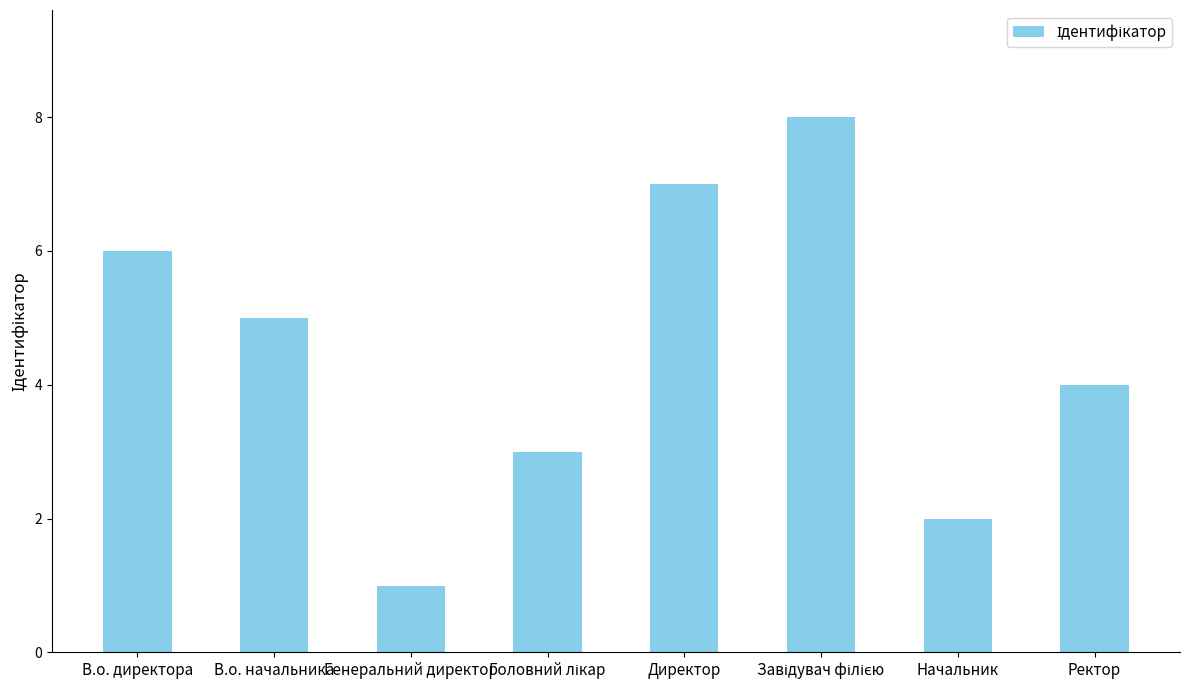

What is the sum of all values?

36